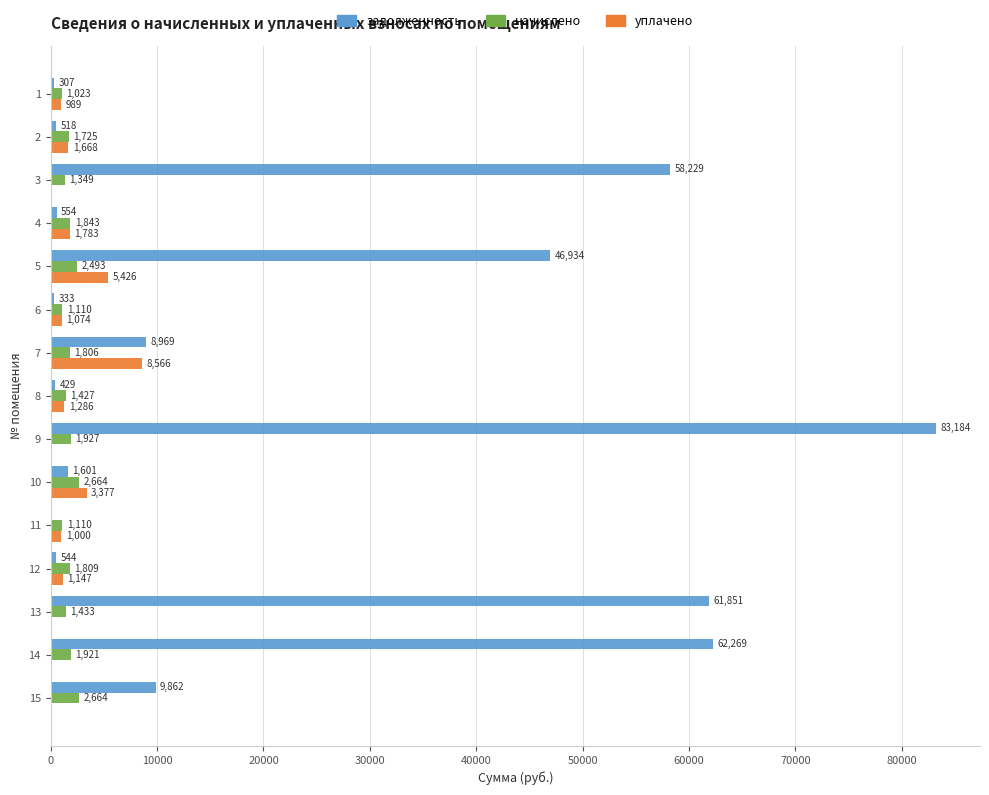

What is the approximate value of уплачено at 2?

1668.3